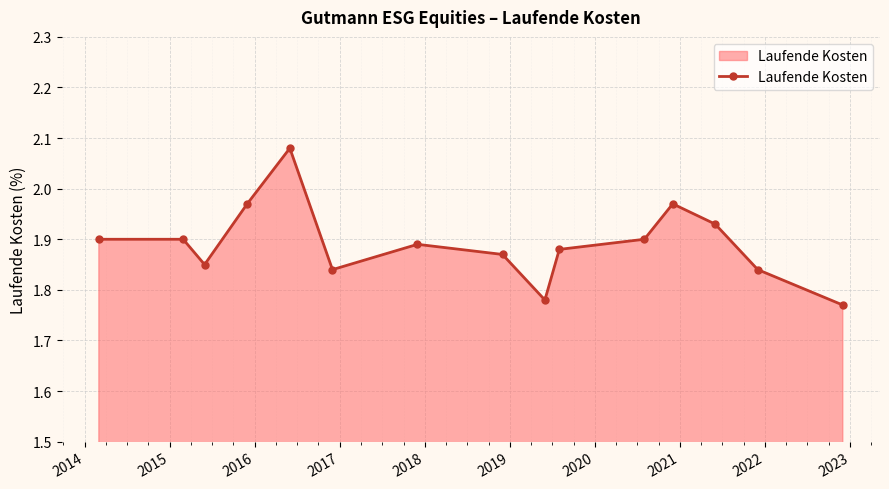

True or false: the data has more than 0 interior local peaks.

True